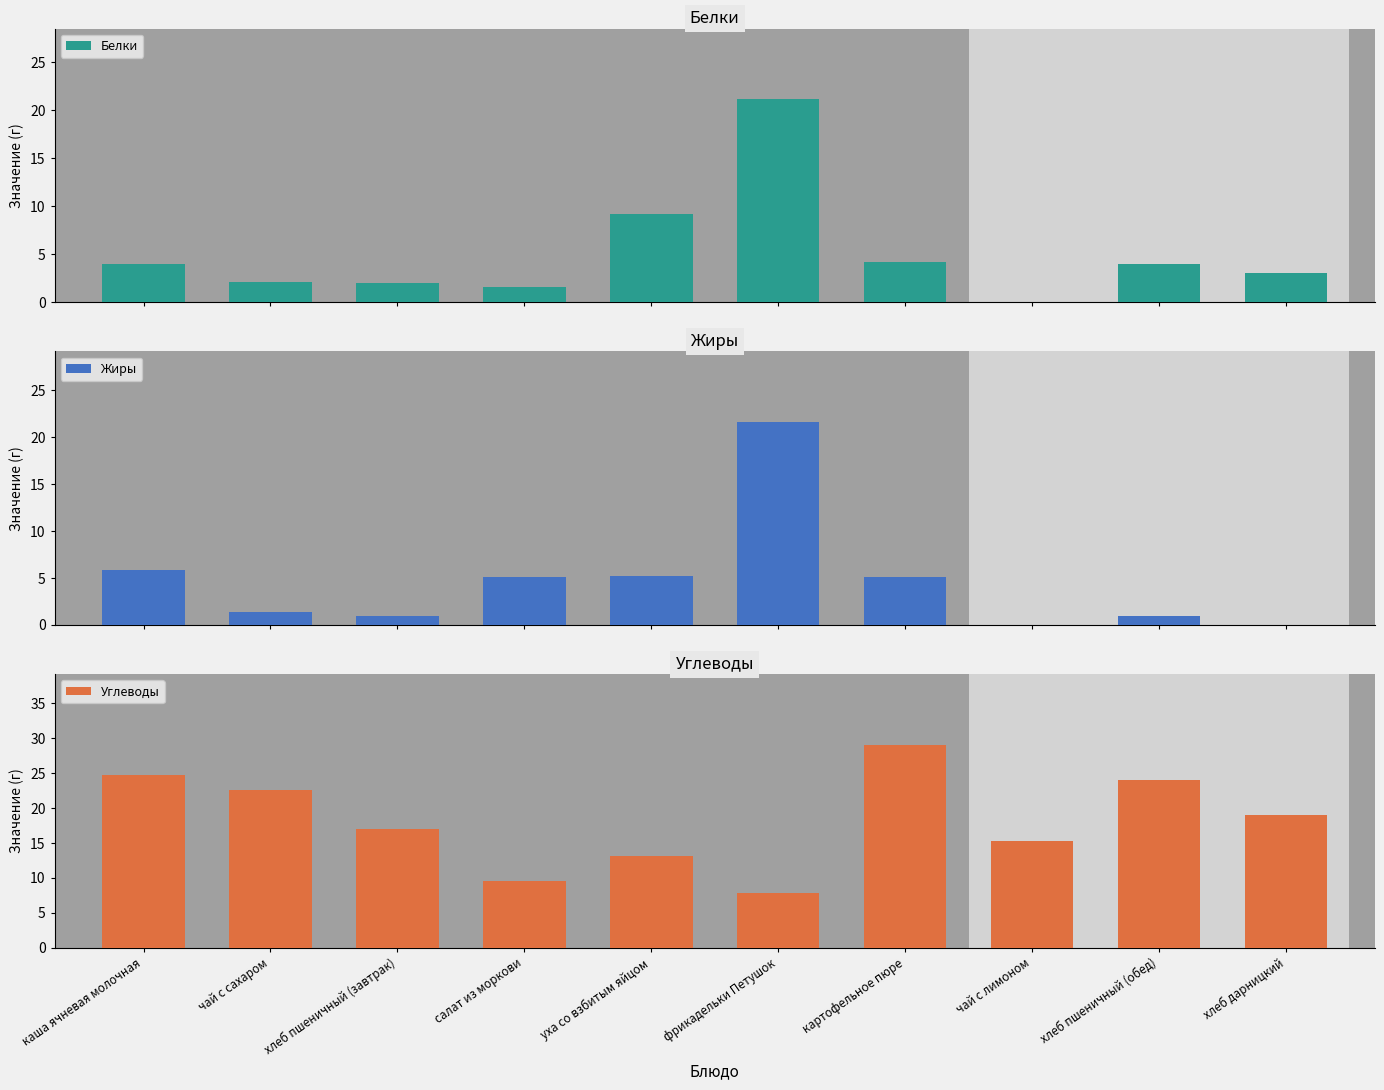

Rank the categories by Белки value from highest to lowest.

фрикадельки Петушок, уха со взбитым яйцом, картофельное пюре, хлеб пшеничный (обед), каша ячневая молочная, хлеб дарницкий, чай с сахаром, хлеб пшеничный (завтрак), салат из моркови, чай с лимоном